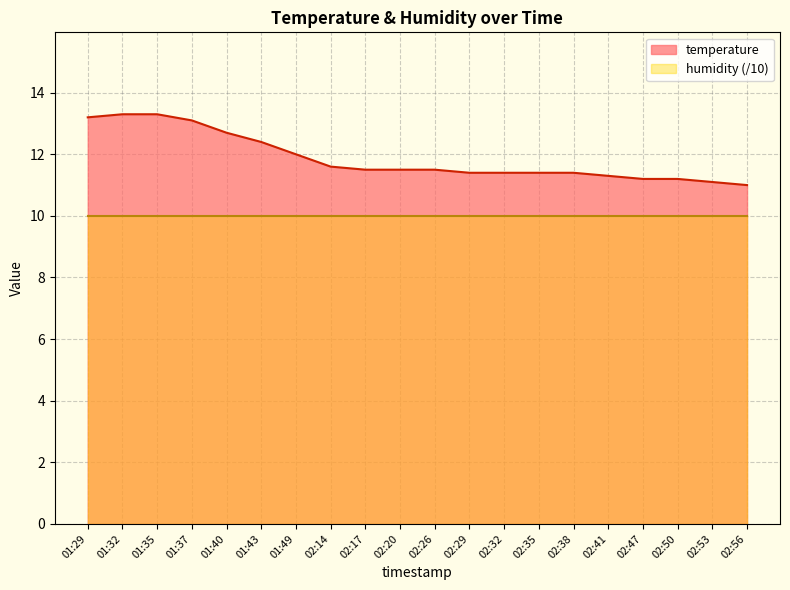

True or false: the data shows 11.0 at 02:56.

True